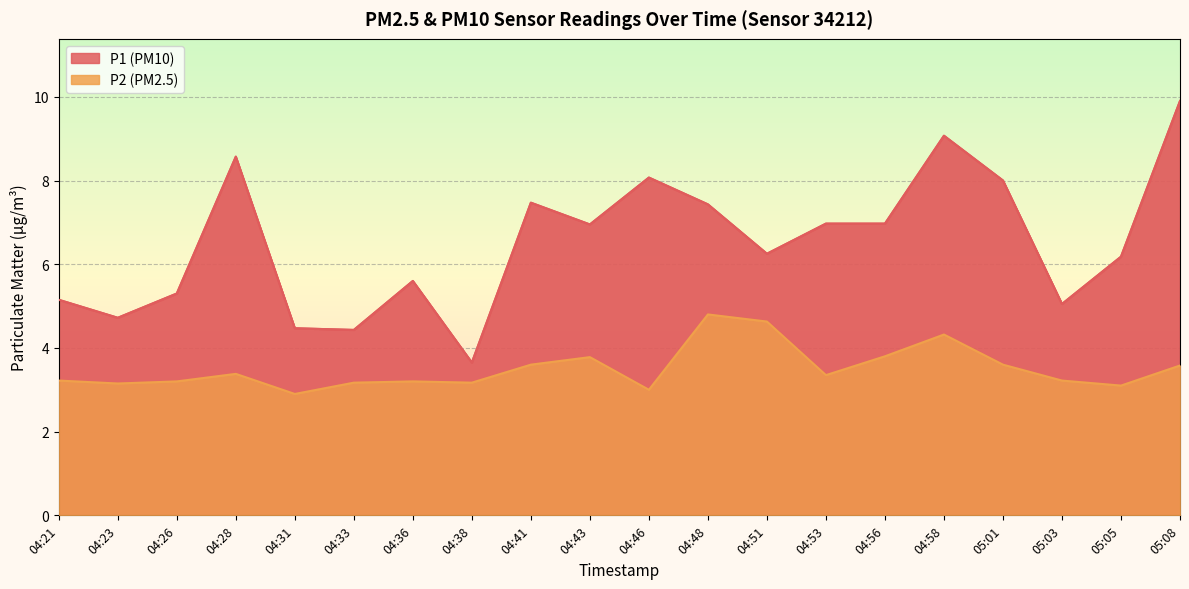

Which series has the largest total across all categories?

P1